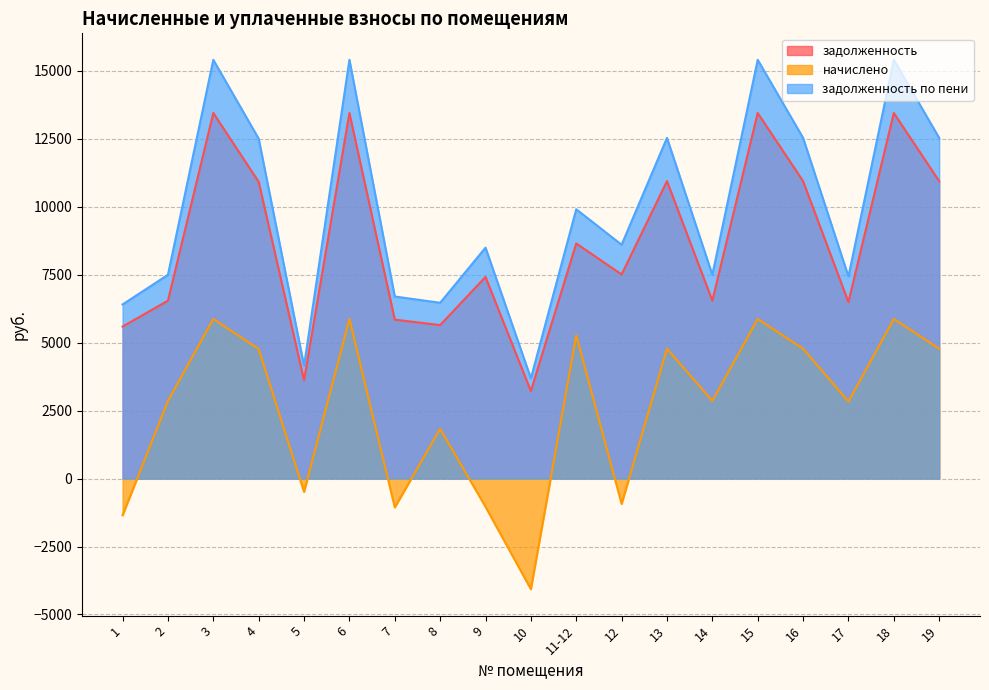

How many interior local valleys does the начислено series have?

6